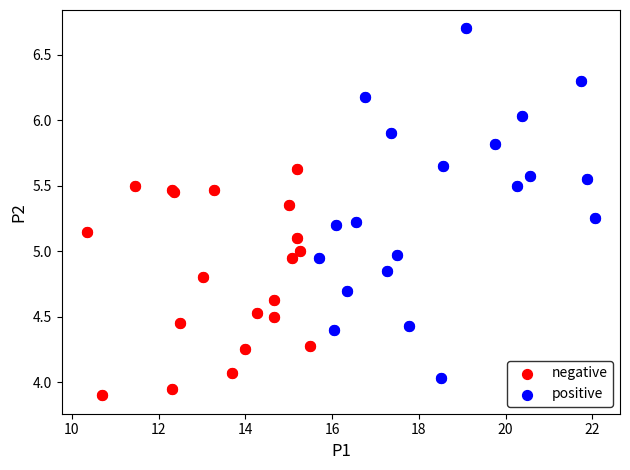

What are all the series names shown in the legend?

negative, positive